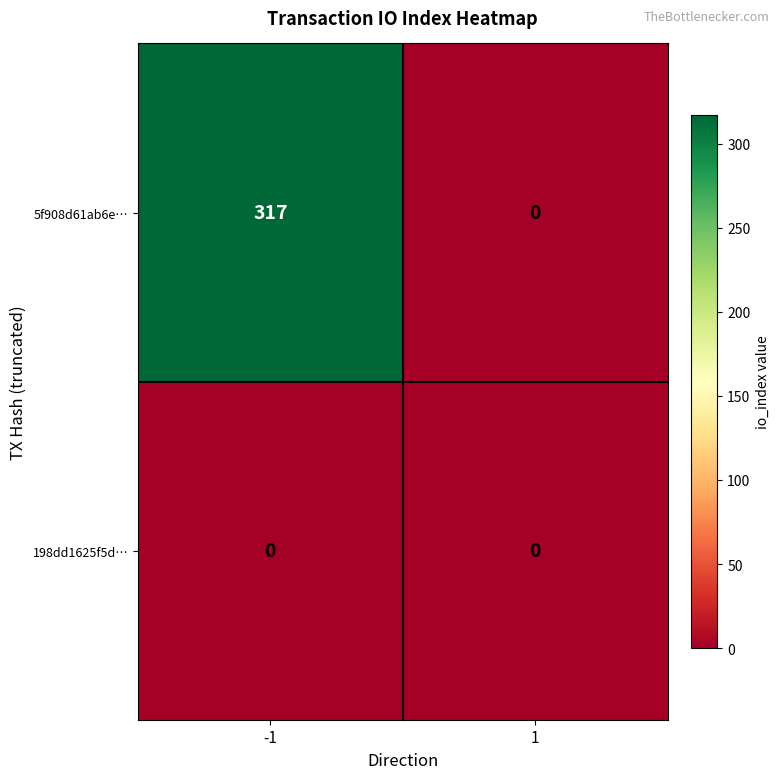

Which category has the highest value across all series?

-1